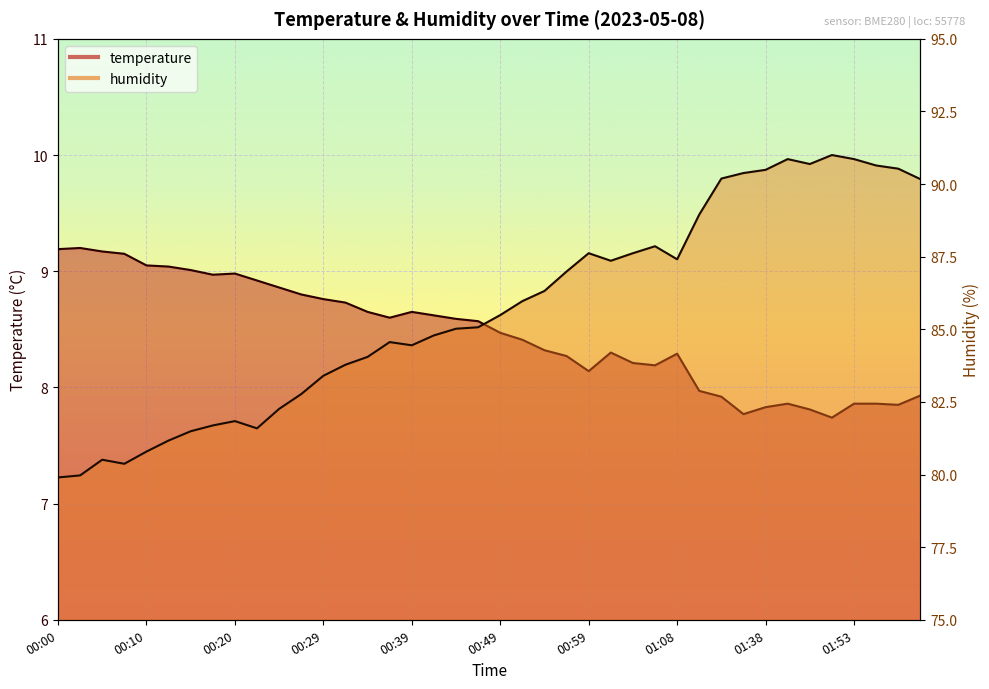

What is the smallest value displayed?

7.7